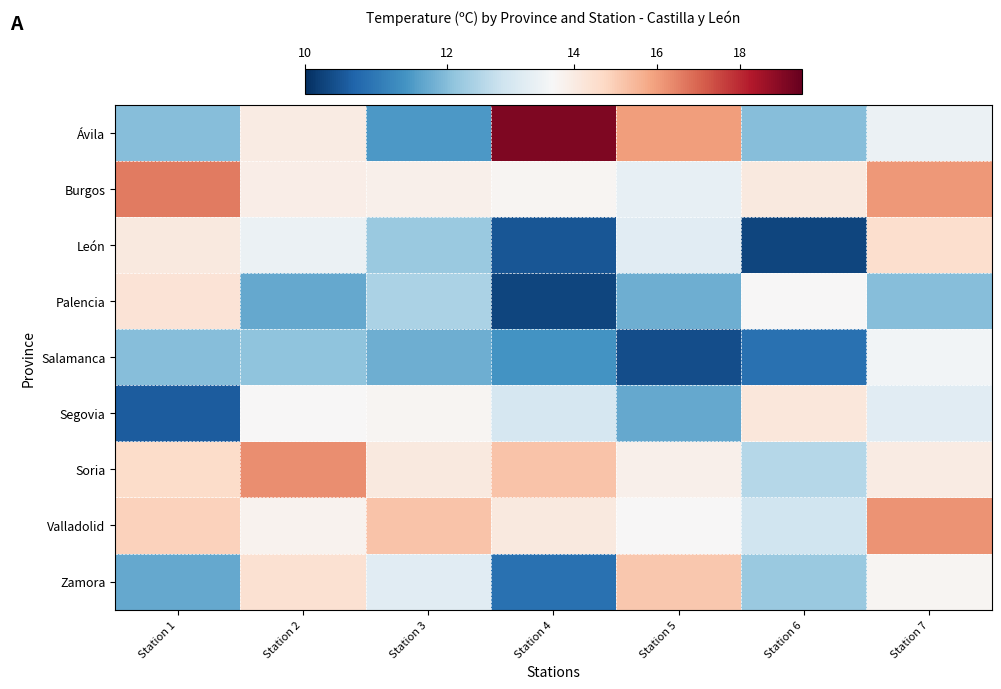

Reading left to right, extract all data points from this chart.

Ávila: Station 1=12.0	Station 2=14.0	Station 3=11.5	Station 4=19.1	Station 5=16.0	Station 6=12.0	Station 7=13.3
Burgos: Station 1=16.6	Station 2=13.9	Station 3=13.8	Station 4=13.6	Station 5=13.2	Station 6=14.1	Station 7=16.1
León: Station 1=14.1	Station 2=13.3	Station 3=12.2	Station 4=10.5	Station 5=13.1	Station 6=10.3	Station 7=14.5
Palencia: Station 1=14.3	Station 2=11.7	Station 3=12.4	Station 4=10.3	Station 5=11.8	Station 6=13.5	Station 7=12.0
Salamanca: Station 1=12.0	Station 2=12.1	Station 3=11.8	Station 4=11.4	Station 5=10.4	Station 6=10.9	Station 7=13.4
Segovia: Station 1=10.6	Station 2=13.5	Station 3=13.6	Station 4=12.9	Station 5=11.7	Station 6=14.2	Station 7=13.1
Soria: Station 1=14.6	Station 2=16.3	Station 3=14.1	Station 4=15.2	Station 5=13.8	Station 6=12.5	Station 7=14.0
Valladolid: Station 1=14.9	Station 2=13.7	Station 3=15.2	Station 4=14.1	Station 5=13.5	Station 6=12.8	Station 7=16.2
Zamora: Station 1=11.7	Station 2=14.4	Station 3=13.1	Station 4=10.9	Station 5=15.1	Station 6=12.2	Station 7=13.6